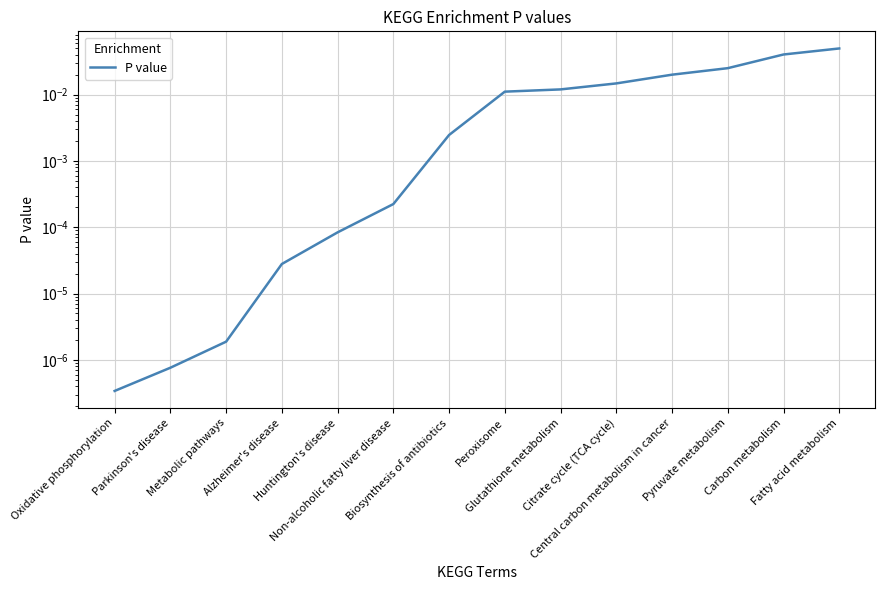

How many data points does each series have?

14